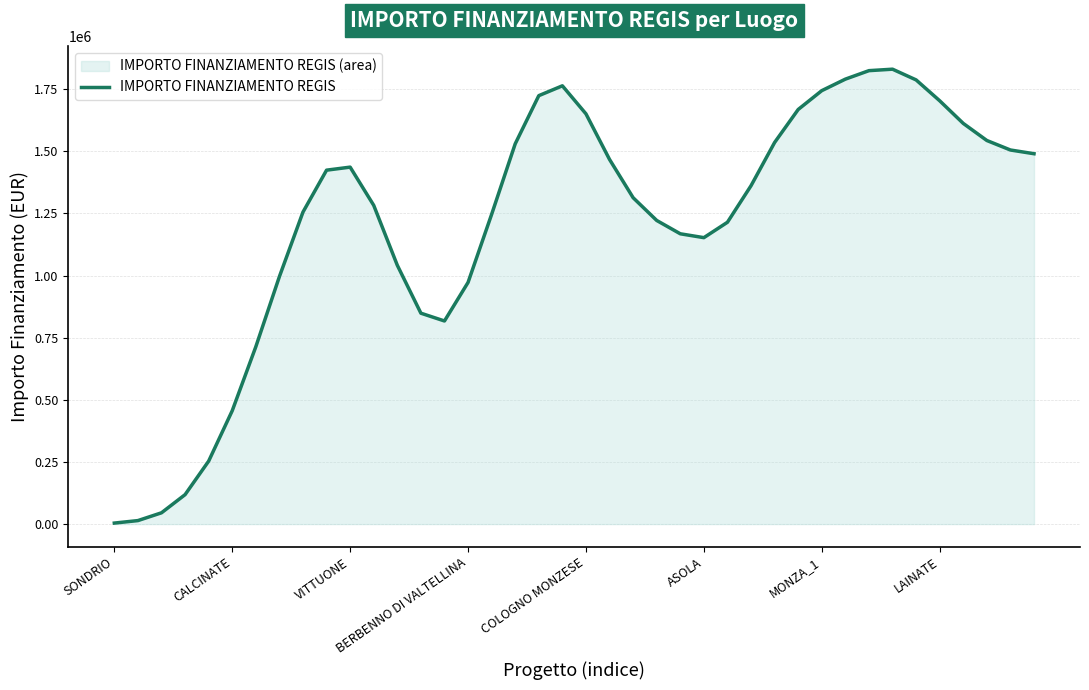

True or false: the data shows 1824464.9 at 32.

True